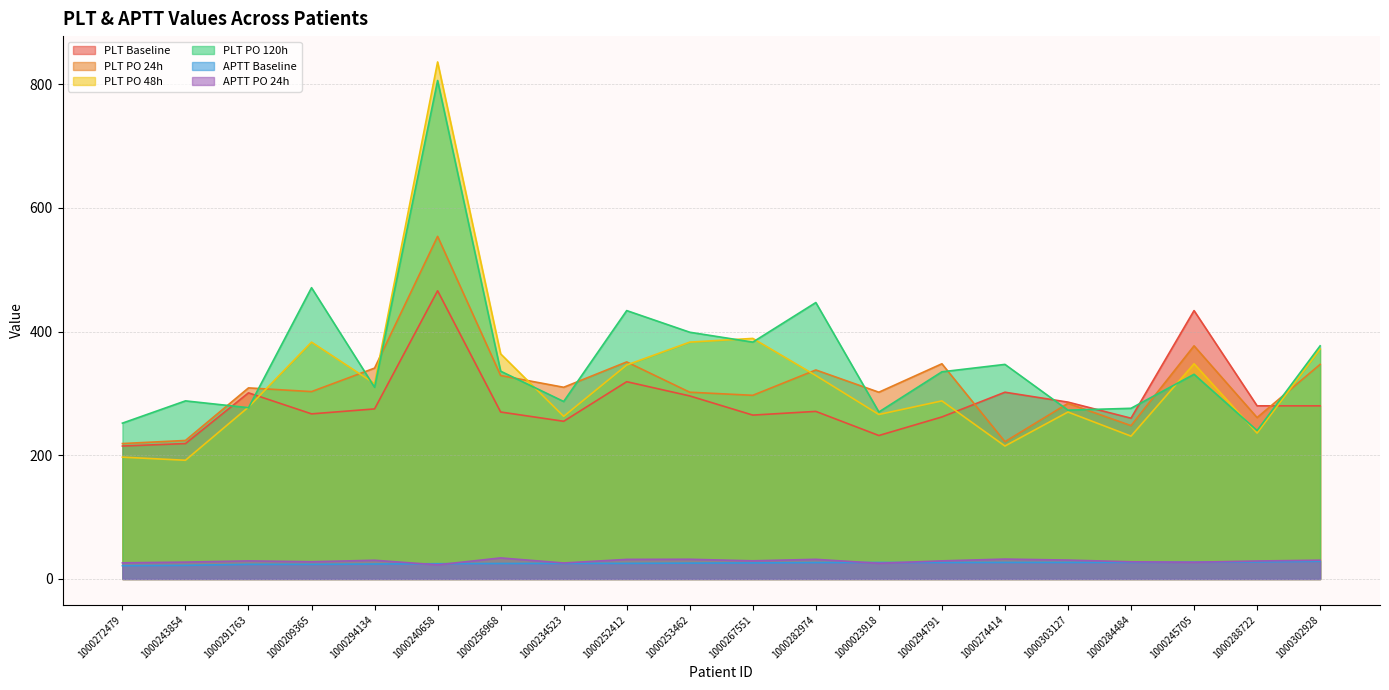

Reading left to right, transcribe all the data shown in this chart.

PLT Baseline: 1000272479=215.0	1000243854=219.0	1000291763=301.0	1000209365=267.0	1000294134=275.0	1000240658=466.0	1000256968=270.0	1000234523=255.0	1000252412=319.0	1000253462=296.0	1000267551=265.0	1000282974=271.0	1000023918=232.0	1000294791=262.0	1000274414=302.0	1000303127=286.0	1000284484=260.0	1000245705=434.0	1000288722=280.0	1000302928=280.0
PLT PO 24h: 1000272479=219.0	1000243854=224.0	1000291763=309.0	1000209365=303.0	1000294134=341.0	1000240658=554.0	1000256968=329.0	1000234523=310.0	1000252412=351.0	1000253462=302.0	1000267551=297.0	1000282974=338.0	1000023918=302.0	1000294791=348.0	1000274414=222.0	1000303127=284.0	1000284484=248.0	1000245705=377.0	1000288722=261.0	1000302928=347.0
PLT PO 48h: 1000272479=197.0	1000243854=192.0	1000291763=278.0	1000209365=383.0	1000294134=316.0	1000240658=836.0	1000256968=364.0	1000234523=263.0	1000252412=346.0	1000253462=383.0	1000267551=389.0	1000282974=329.0	1000023918=266.0	1000294791=288.0	1000274414=215.0	1000303127=270.0	1000284484=231.0	1000245705=348.0	1000288722=236.0	1000302928=372.0
PLT PO 120h: 1000272479=252.0	1000243854=288.0	1000291763=277.0	1000209365=471.0	1000294134=310.0	1000240658=806.0	1000256968=336.0	1000234523=287.0	1000252412=434.0	1000253462=399.0	1000267551=383.0	1000282974=447.0	1000023918=270.0	1000294791=335.0	1000274414=347.0	1000303127=273.0	1000284484=276.0	1000245705=331.0	1000288722=240.0	1000302928=377.0
APTT Baseline: 1000272479=21.6	1000243854=22.1	1000291763=23.7	1000209365=23.7	1000294134=24.2	1000240658=24.7	1000256968=25.1	1000234523=25.2	1000252412=25.3	1000253462=25.7	1000267551=26.0	1000282974=26.6	1000023918=26.7	1000294791=26.7	1000274414=26.8	1000303127=26.8	1000284484=26.9	1000245705=27.3	1000288722=27.6	1000302928=28.7
APTT PO 24h: 1000272479=26.1	1000243854=27.3	1000291763=29.3	1000209365=27.9	1000294134=30.3	1000240658=22.9	1000256968=34.1	1000234523=25.9	1000252412=31.7	1000253462=31.9	1000267551=29.4	1000282974=31.8	1000023918=25.4	1000294791=29.3	1000274414=32.2	1000303127=30.6	1000284484=27.8	1000245705=27.1	1000288722=29.1	1000302928=30.4